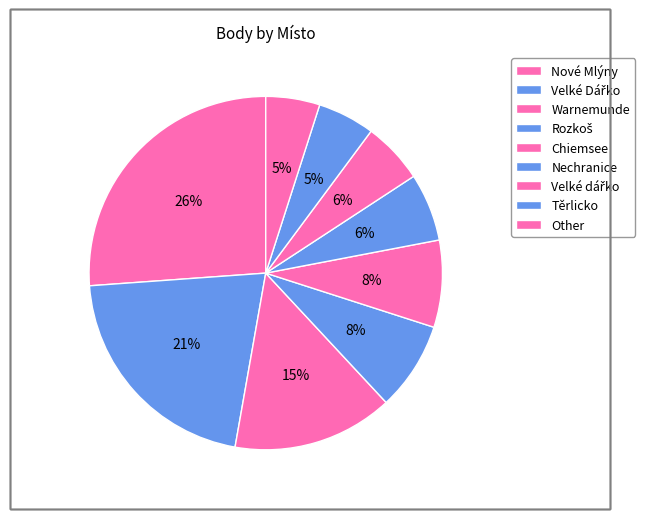

How many segments does this pie chart have?

9